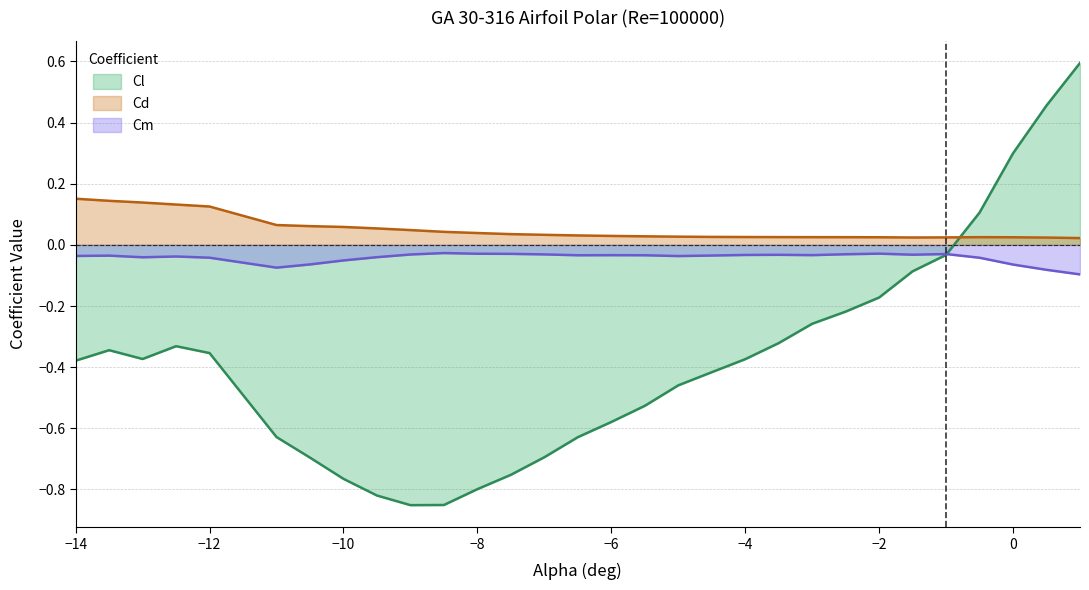

List the series in order of their overall mean, highest first.

Cd, Cm, Cl